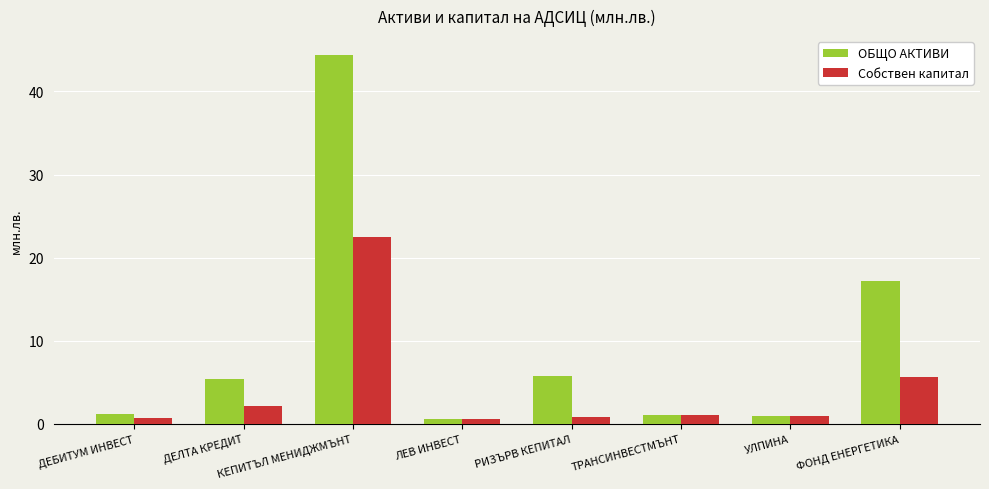

At which category is the sum across all series the highest?

КЕПИТЪЛ МЕНИДЖМЪНТ